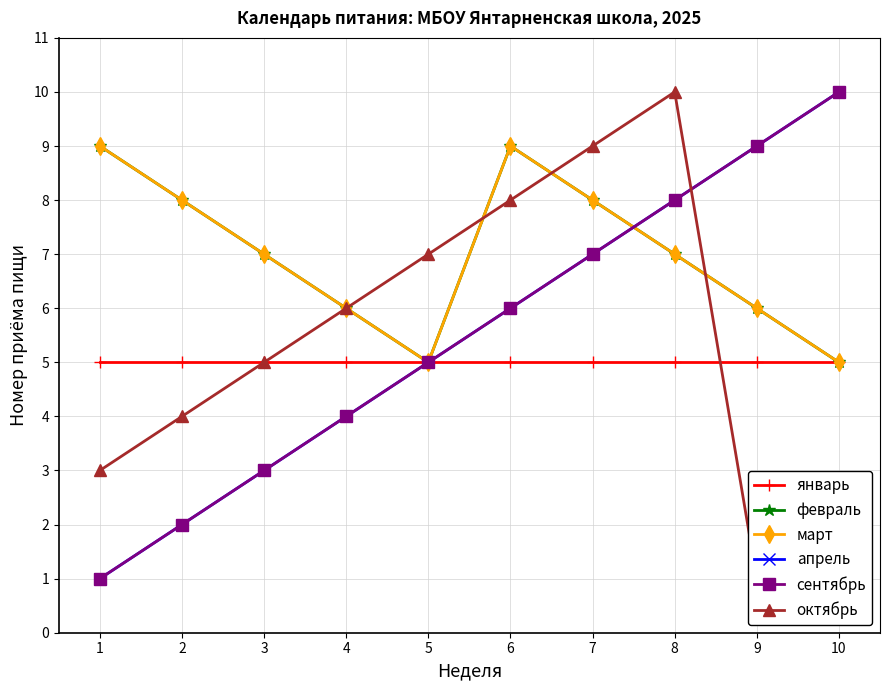

What is the value of the октябрь point at the 1st from the left?

3